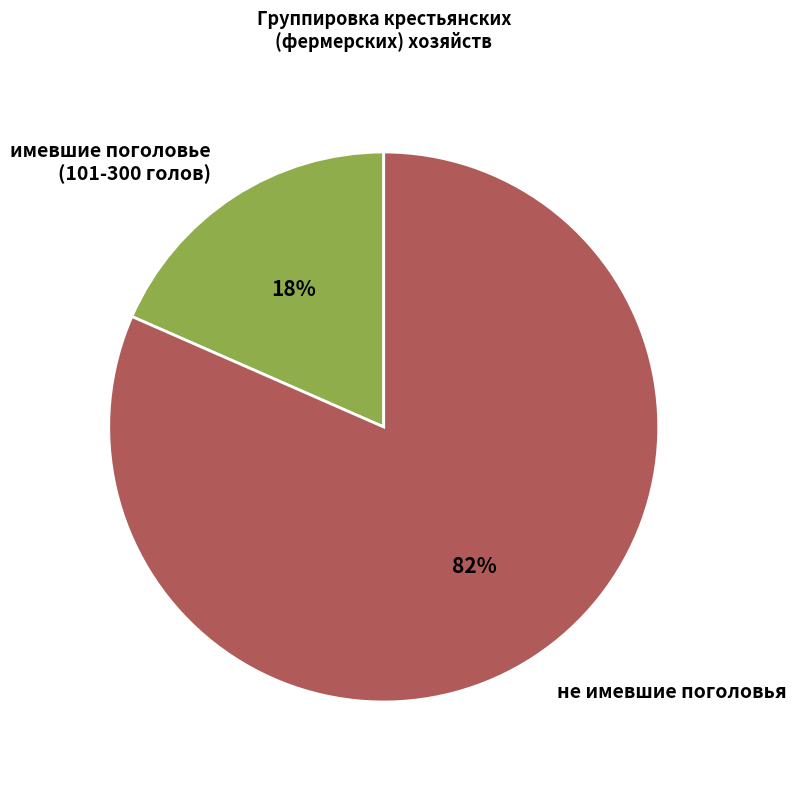

Is it true that имевшие поголовье (101-300 голов) is 18% of the pie?

True